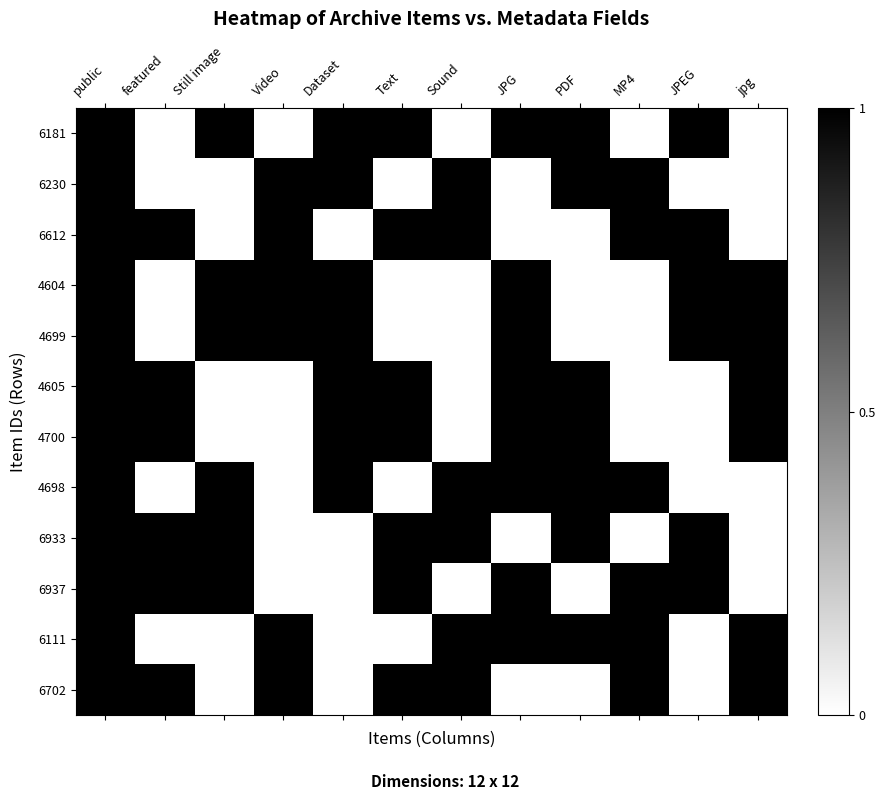

Which label corresponds to the largest value in the chart?

public